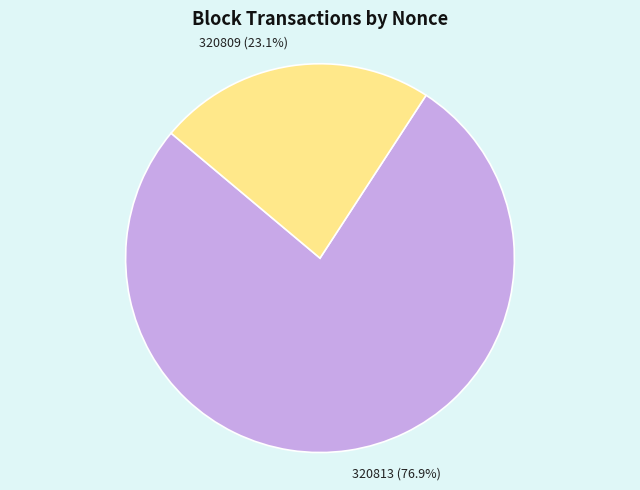

What is the majority slice?

320813